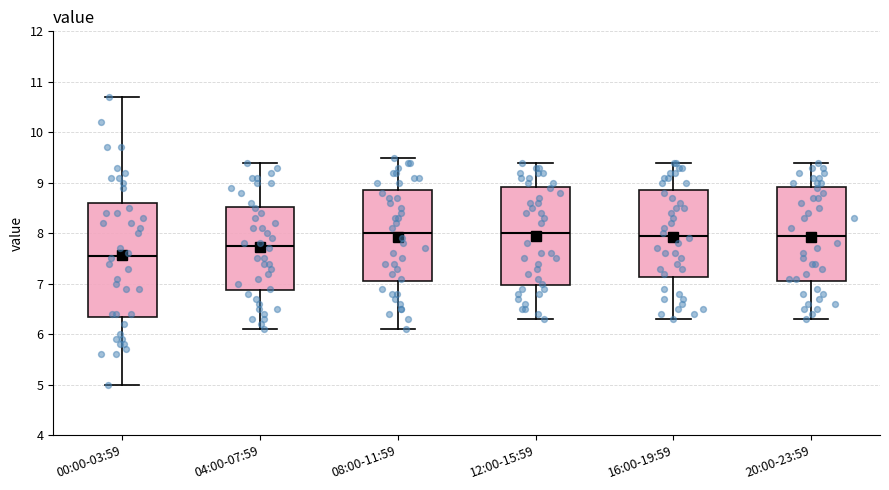

Comparing the boxes themselves (not the whiskers), which one is the tallest?

00:00-03:59